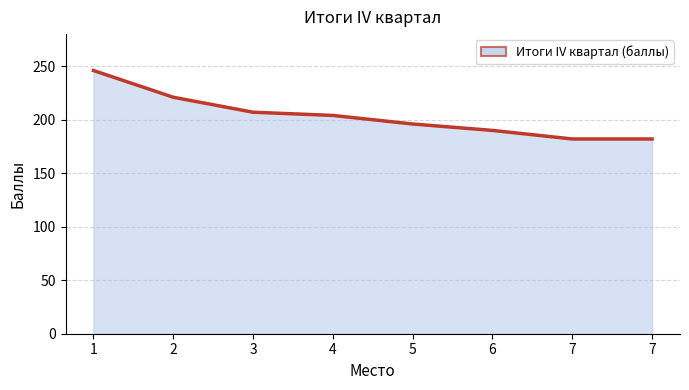

The chart shows a value of 347 at 4. True or false?

False